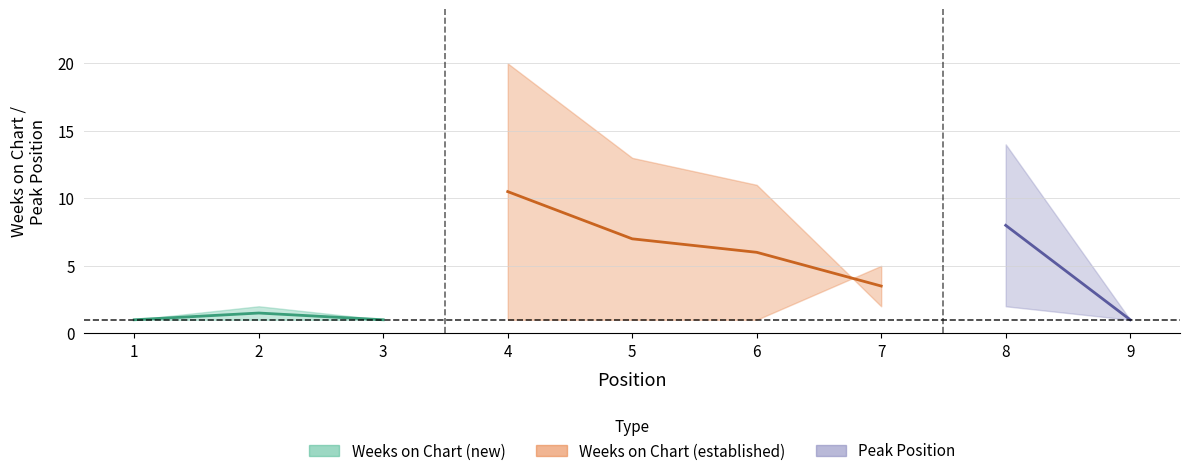

The value of Peak Position at 9 is 1. True or false?

False